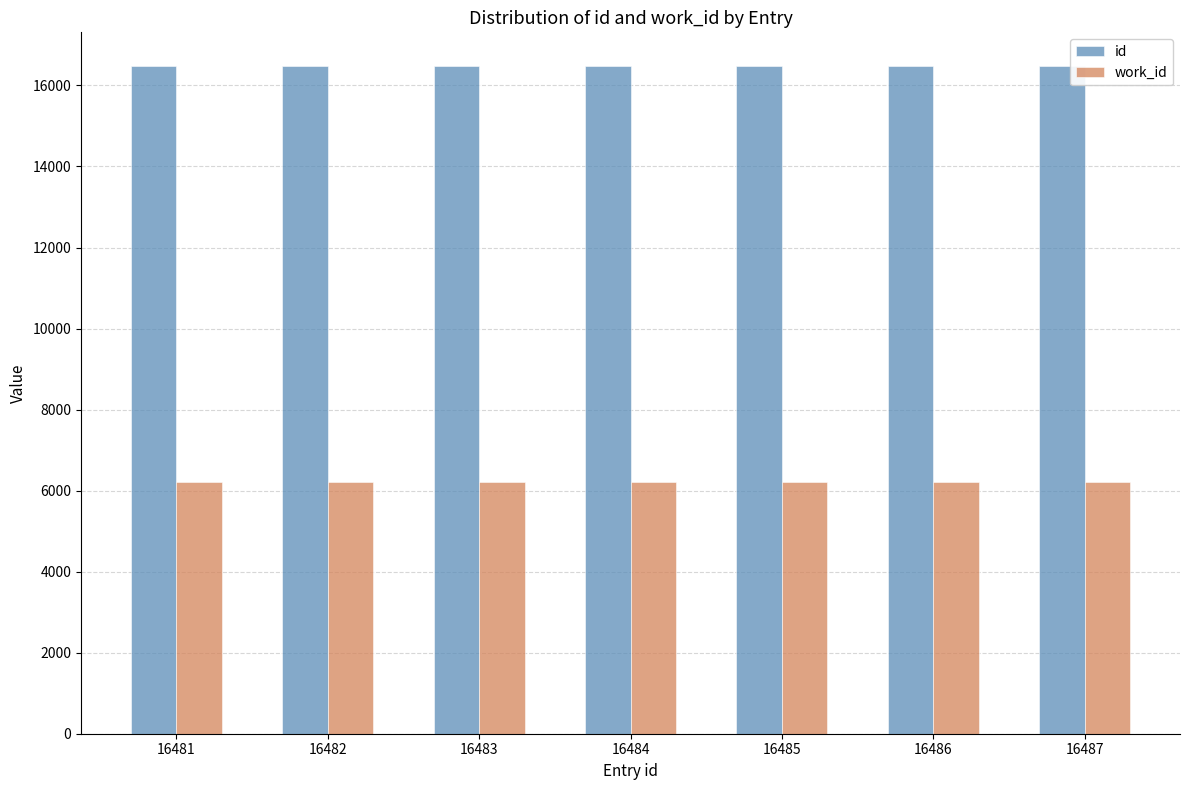

Are the bars horizontal?

No